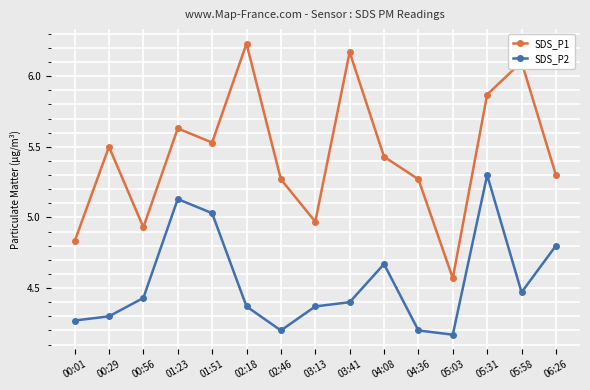

Does the chart have visible grid lines?

Yes